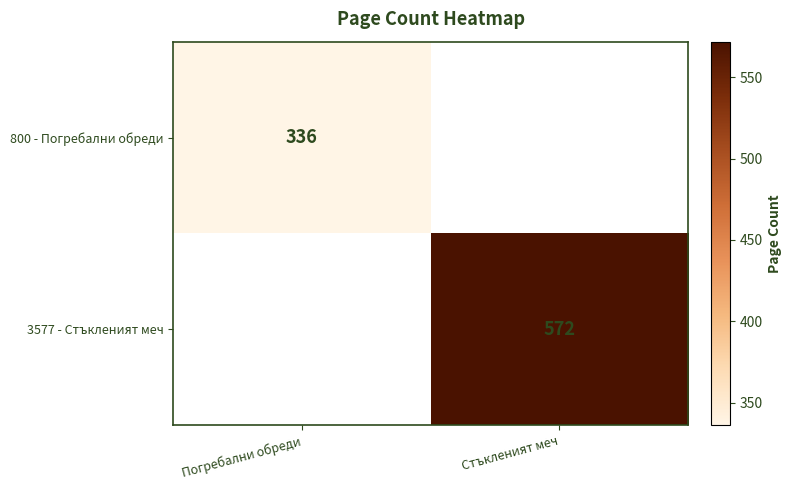

True or false: 3577 - Стъкленият меч has a value of 909 at Стъкленият меч.

False